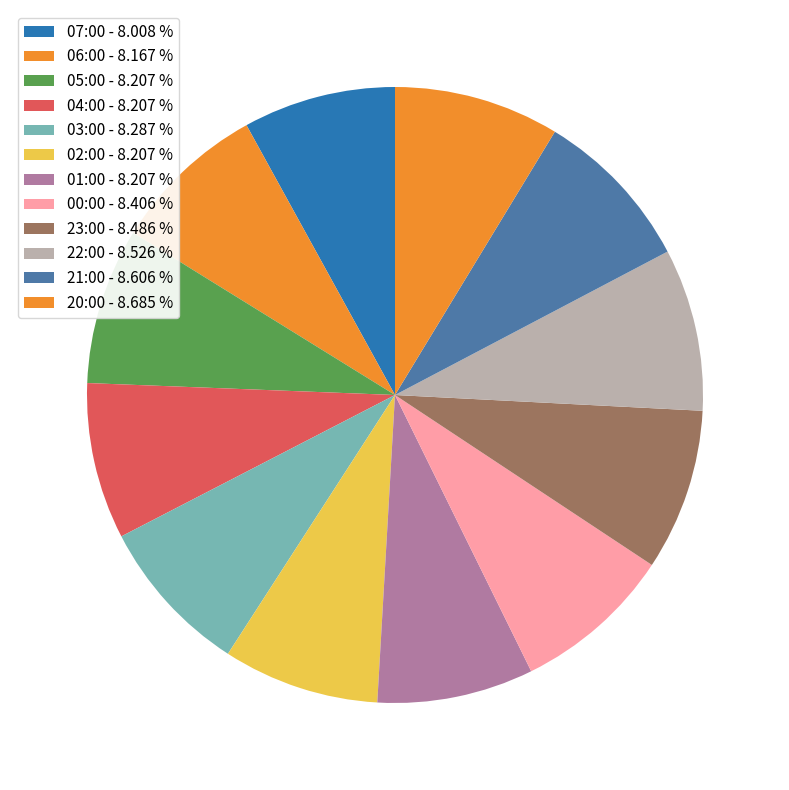

What percentage is the 22:00 slice, to the nearest percent?

9%